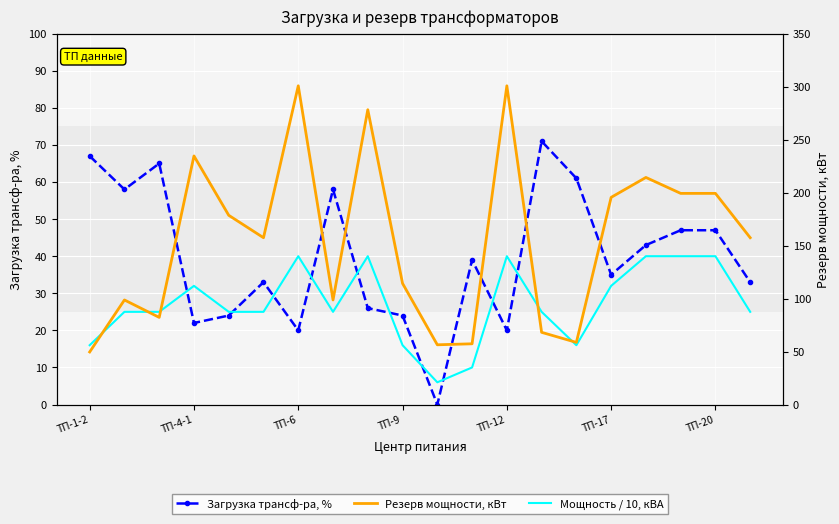

How many data points in Резерв мощности, кВт are less than 157?

9